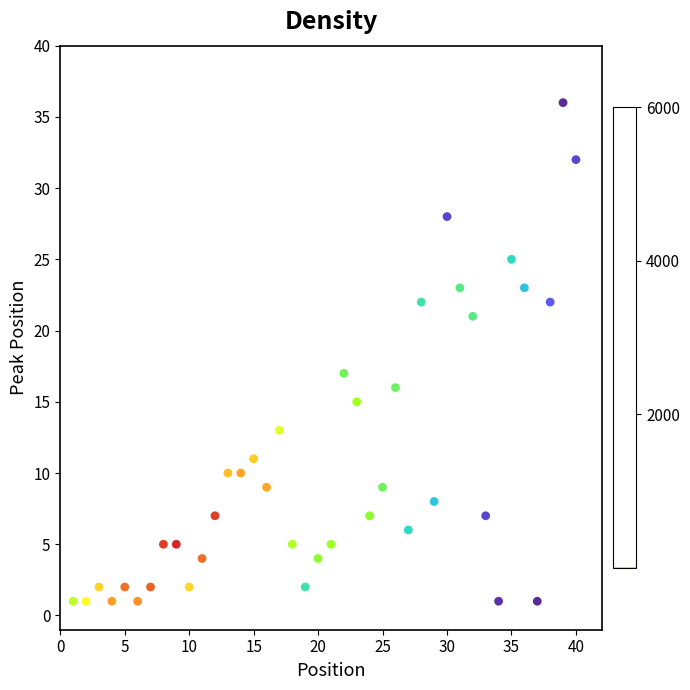

What is the range of X values (max minus min)?

39